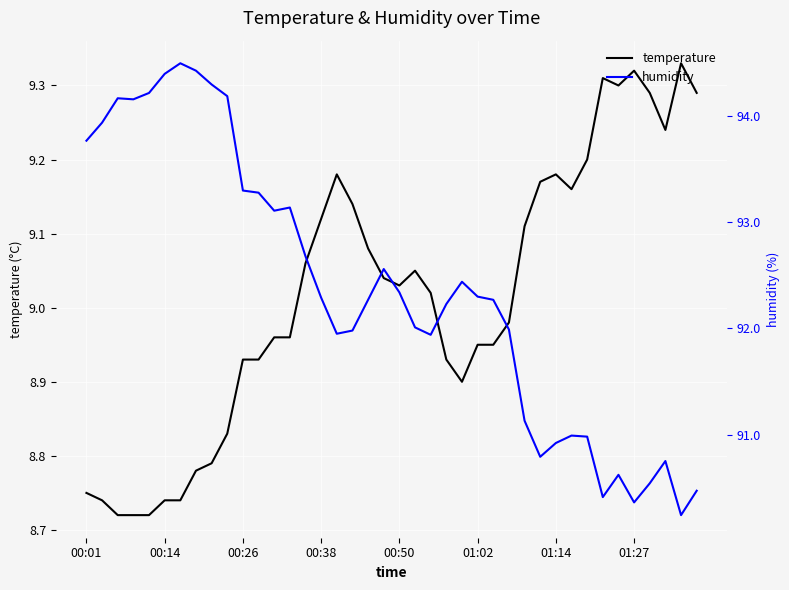

What position from the right is 24?

16